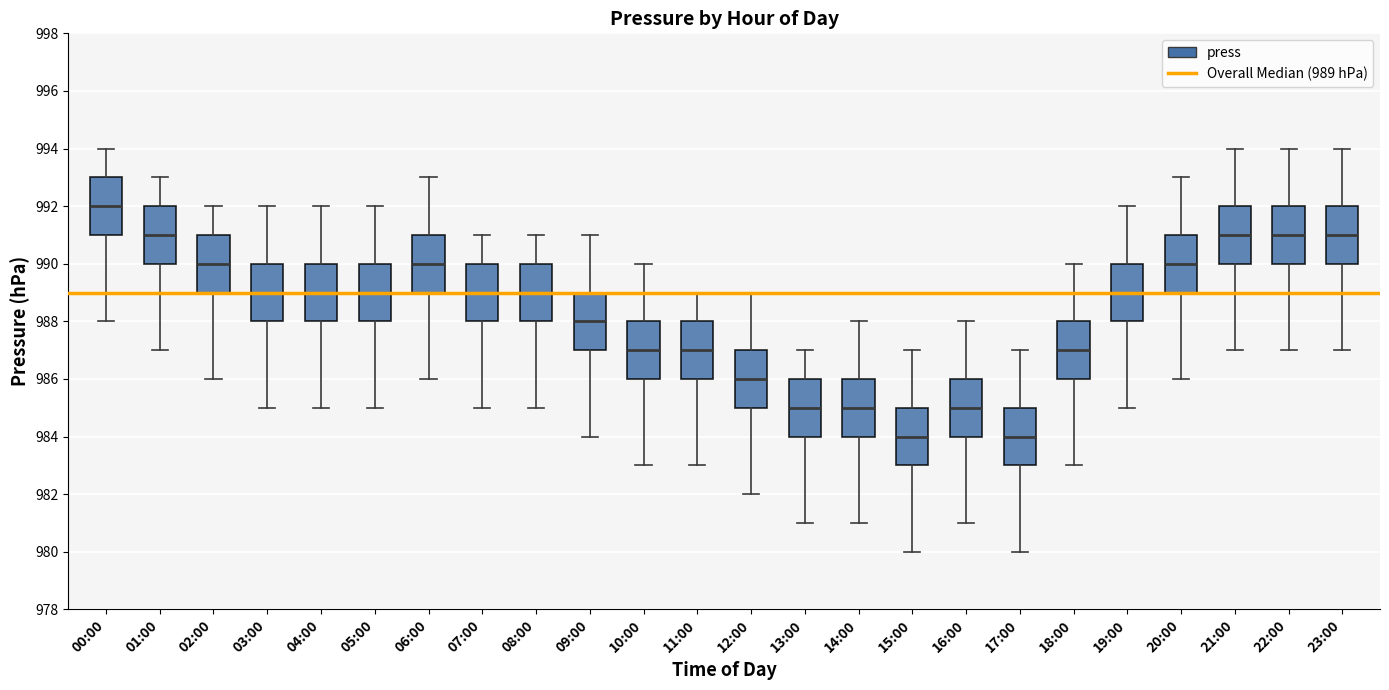

Where does the lower whisker of the box for 23:00 end on the y-axis? The values are not printed on the chart, so give them approximately, as read against the axis.

987